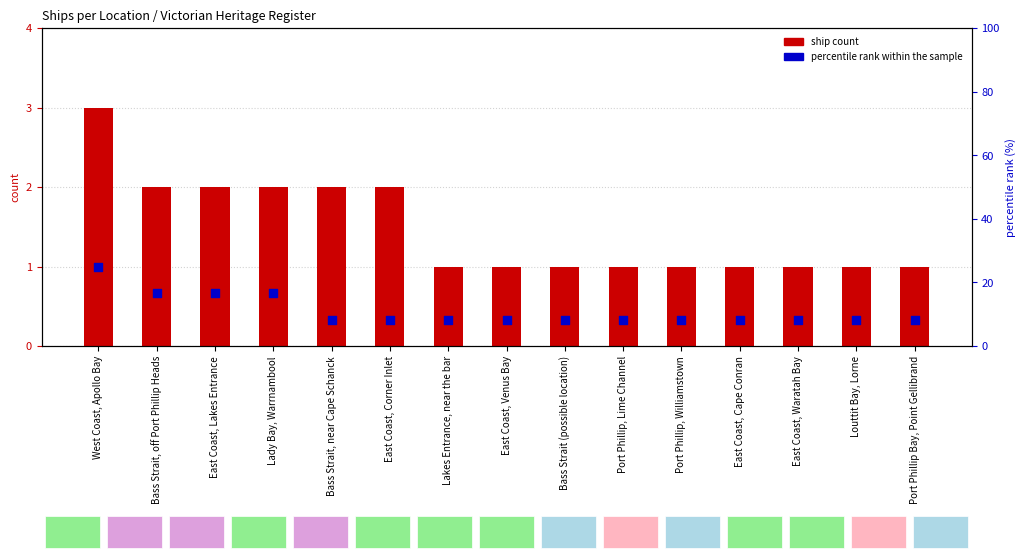

Which series reaches the maximum Y coordinate?

percentile rank within the sample